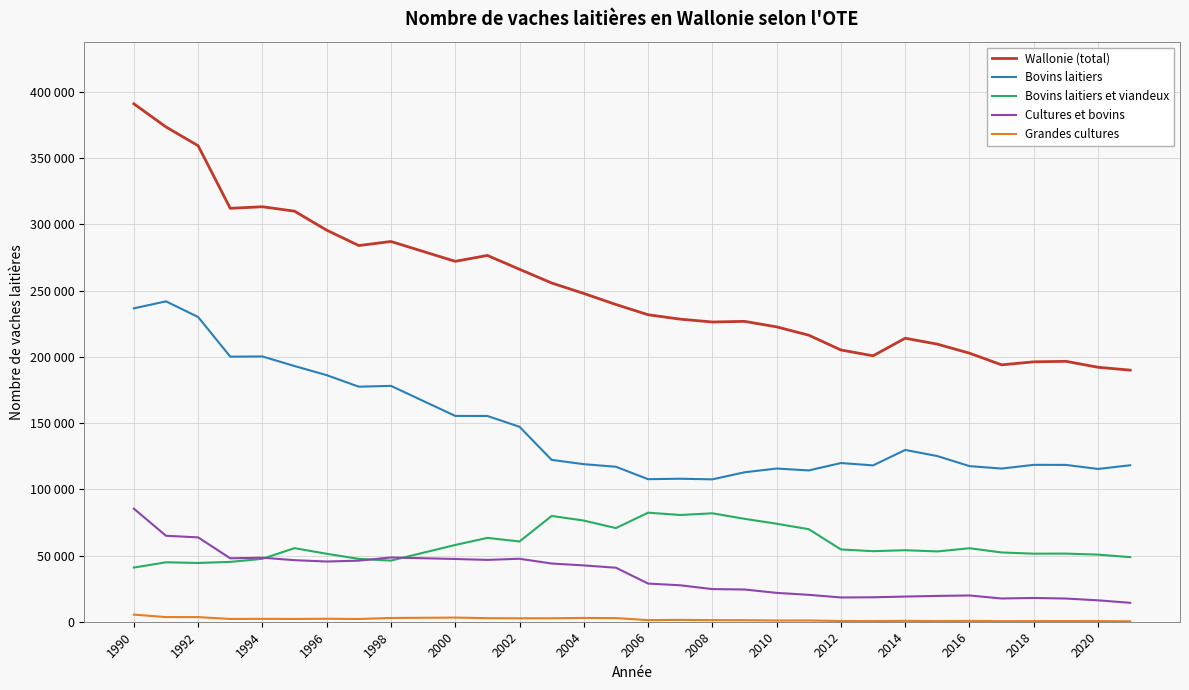

What are all the series names shown in the legend?

Wallonie (total), Bovins laitiers, Bovins laitiers et viandeux, Cultures et bovins, Grandes cultures